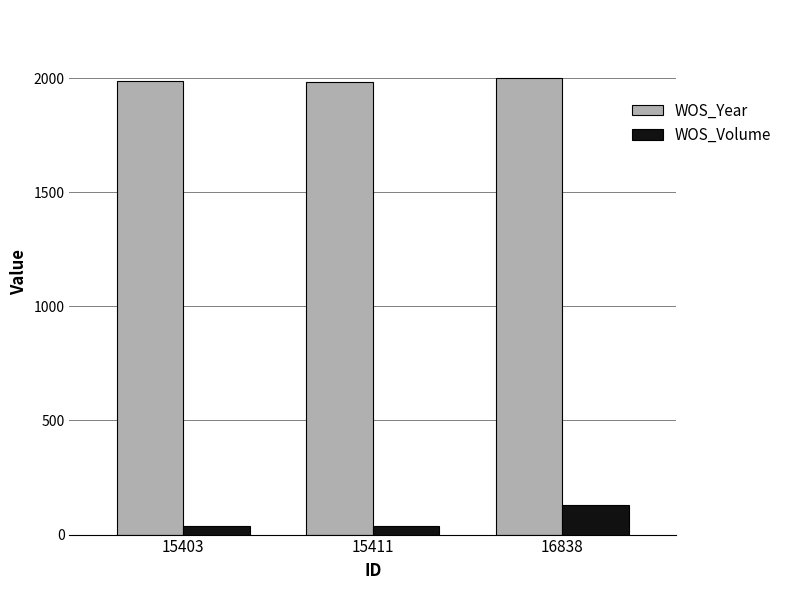

What is the difference between the WOS_Volume values at 16838 and 15411?

90